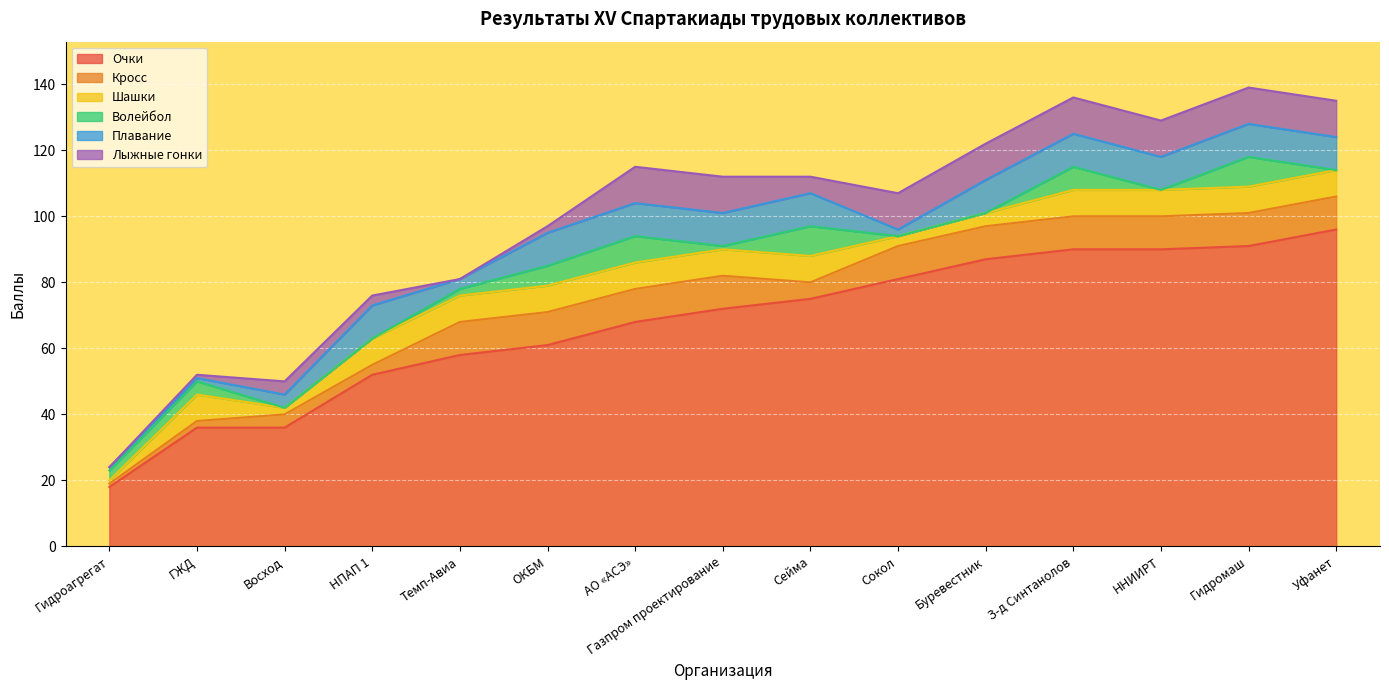

Reading left to right, what are all the values shown in this chart?

Очки: 18	36	36	52	58	61	68	72	75	81	87	90	90	91	96
Кросс: 1	2	4	3	10	10	10	10	5	10	10	10	10	10	10
Шашки: 1	8	2	8	8	8	8	8	8	3	4	8	8	8	8
Волейбол: 3	4	0	0	2	6	8	1	9	0	0	7	0	9	0
Плавание: 1	1	4	10	3	10	10	10	10	2	10	10	10	10	10
Лыжные гонки: 0	1	4	3	0	2	11	11	5	11	11	11	11	11	11